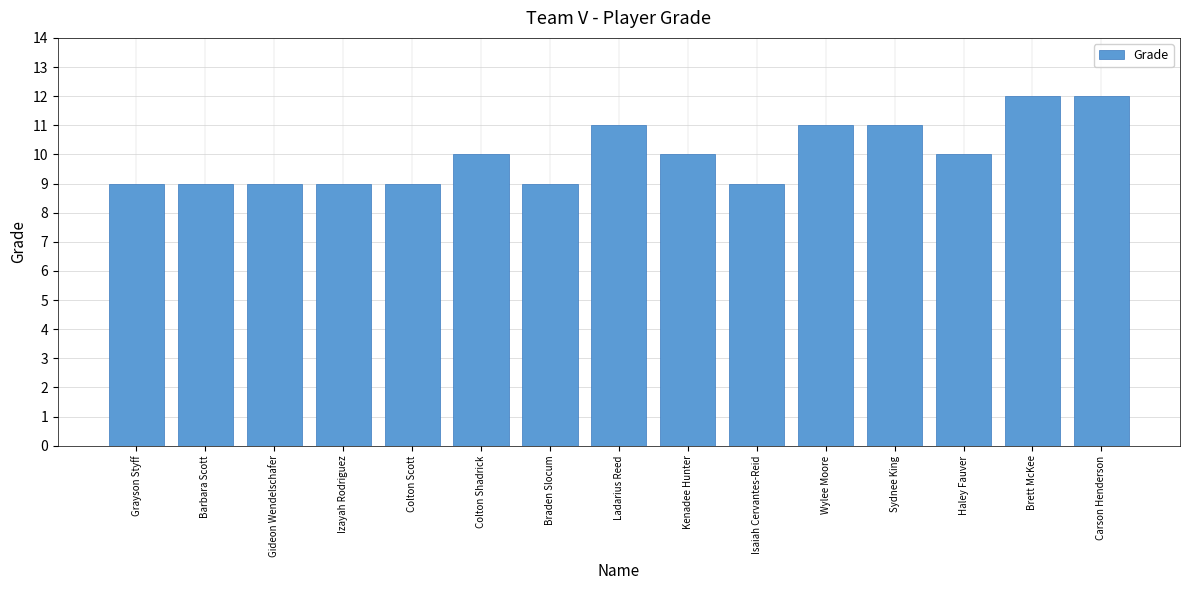

Which has a higher value, Colton Shadrick or Braden Slocum?

Colton Shadrick